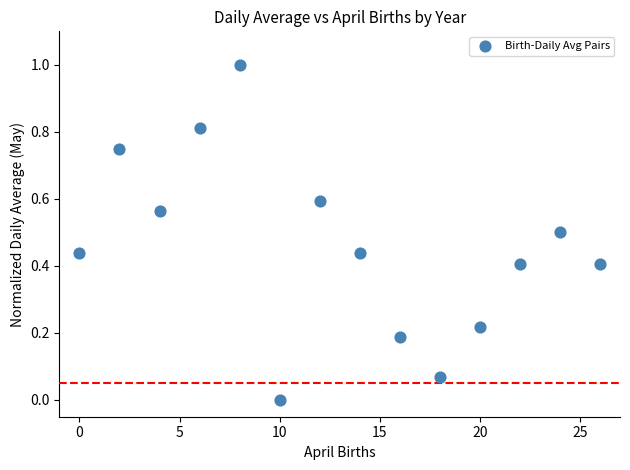

What is the range of Y values (max minus min)?

1.0